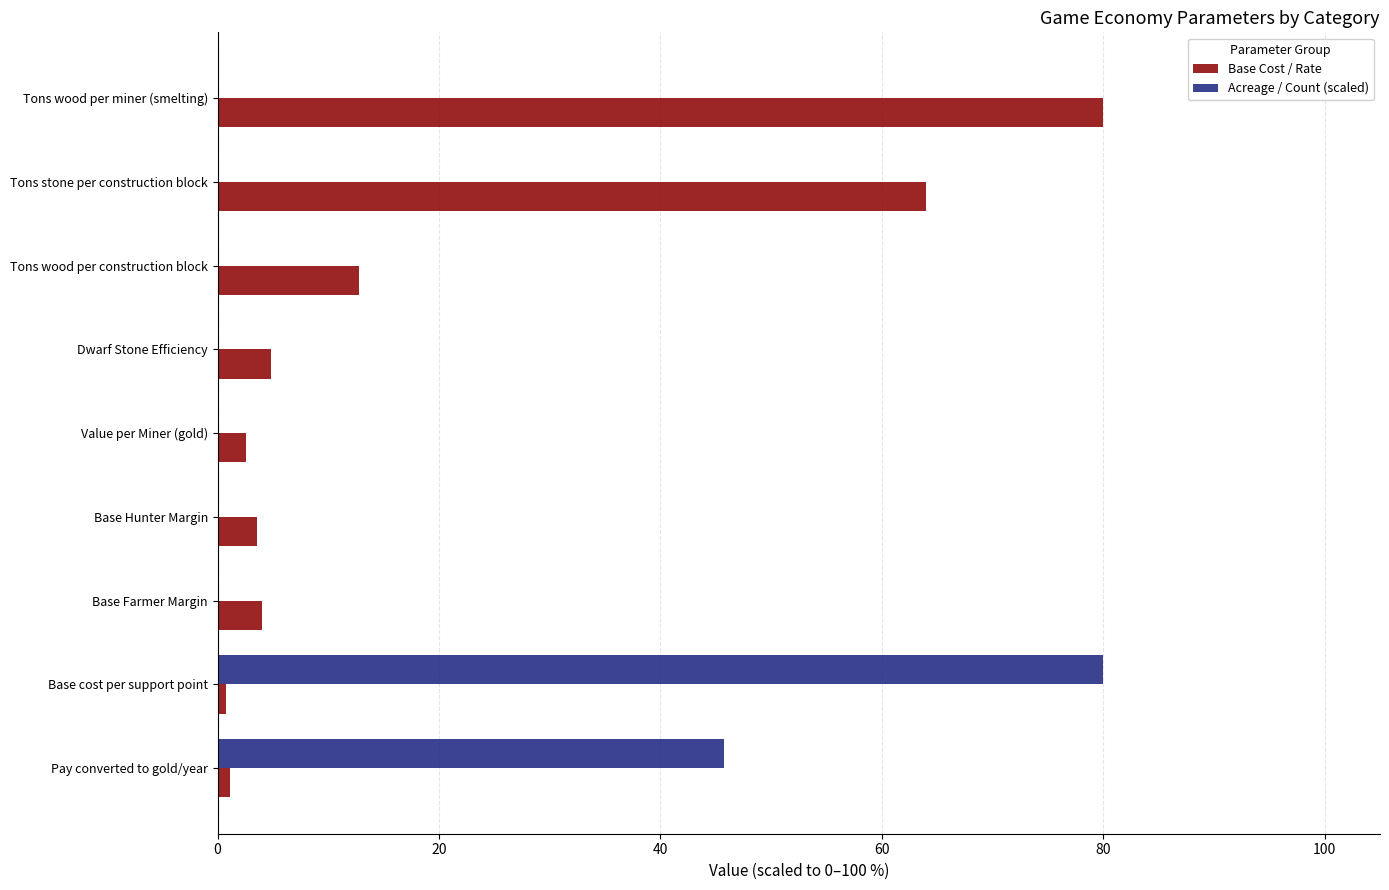

Is the value of Base Cost / Rate at Value per Miner (gold) greater than the value of Acreage / Count (scaled) at Base cost per support point?

No